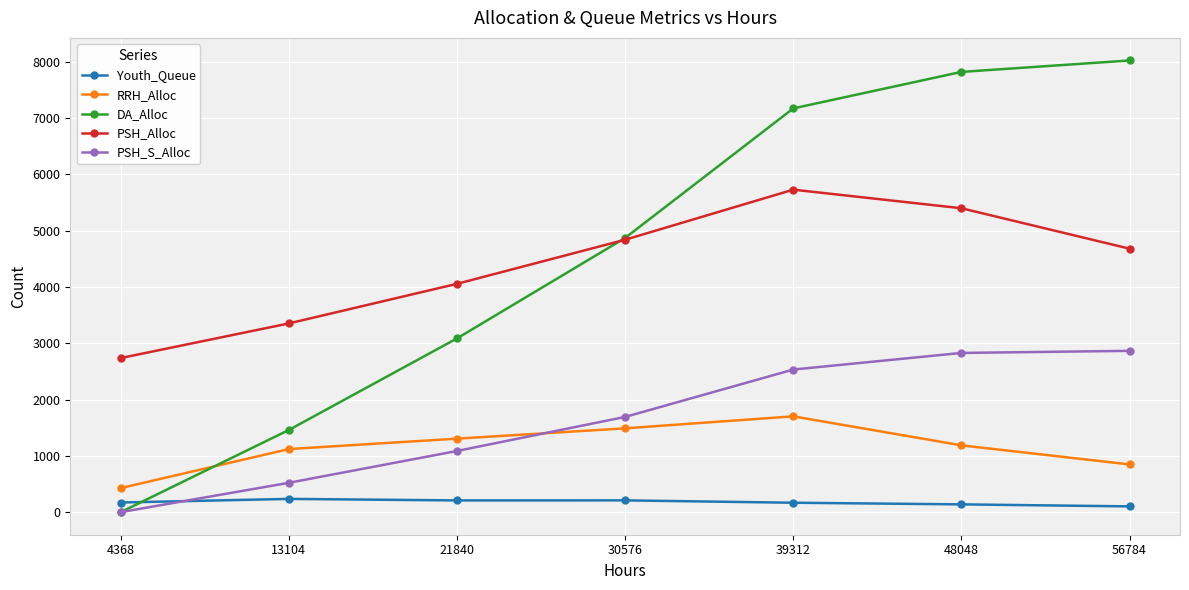

What is the value of the Youth_Queue point at the 6th from the left?

138